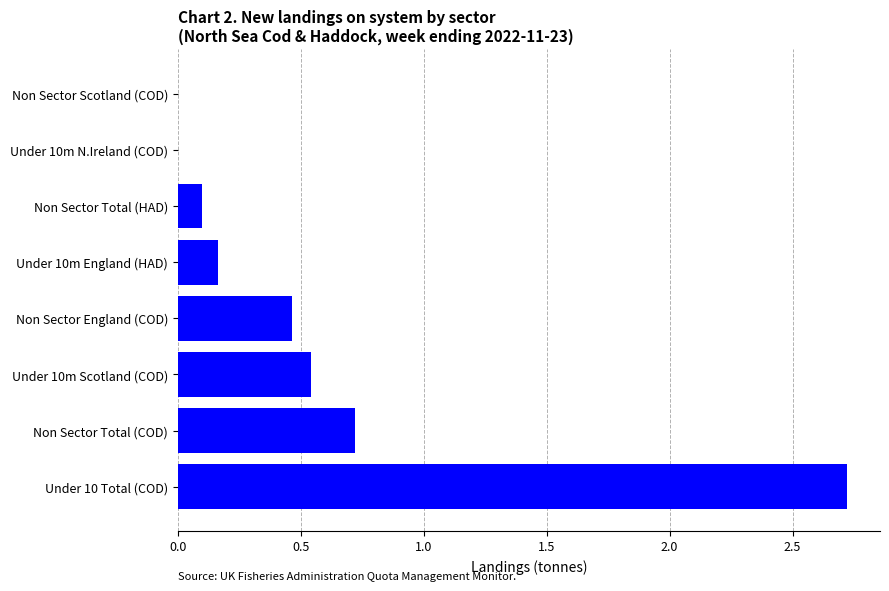

At which label is the value closest to 1?

Non Sector Total (COD)